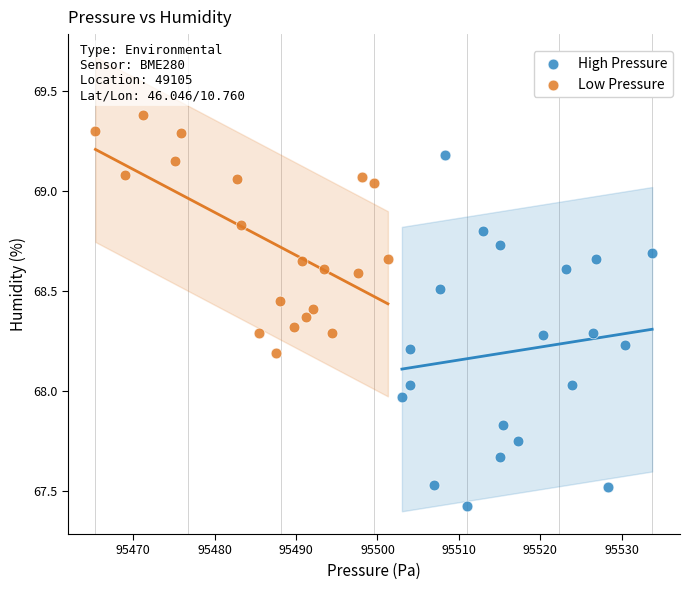

Which series has the widest spread of Y values?

High Pressure